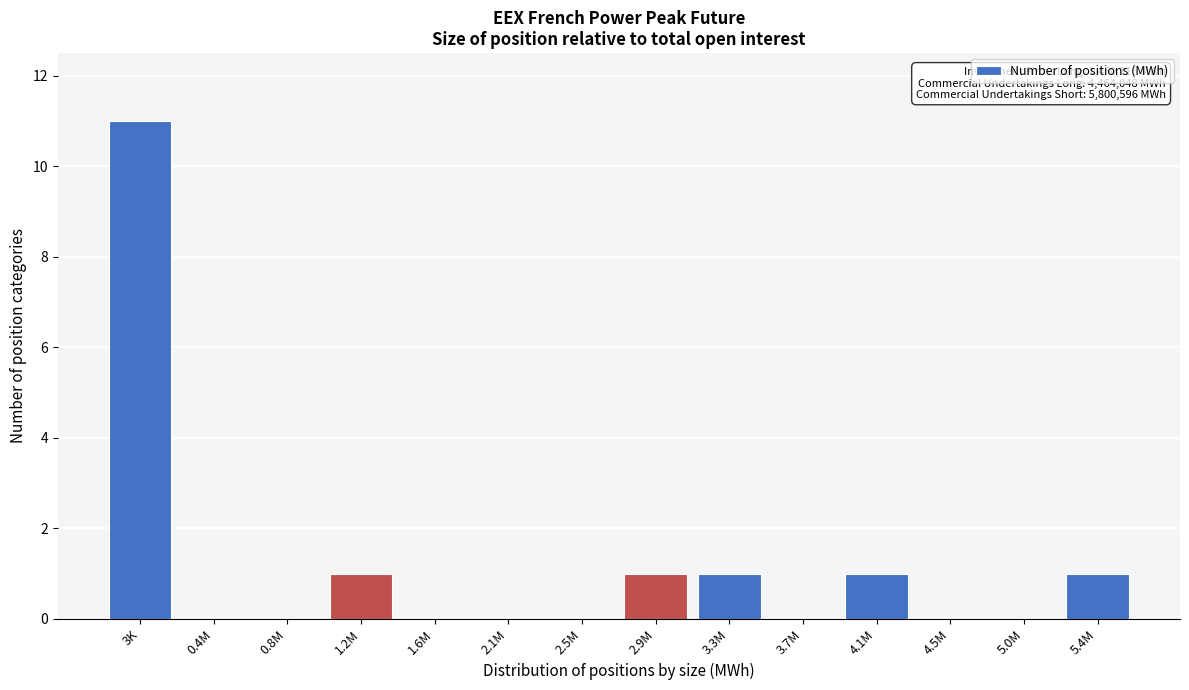

Reading left to right, extract all data points from this chart.

3K=11	0.4M=0	0.8M=0	1.2M=1	1.6M=0	2.1M=0	2.5M=0	2.9M=1	3.3M=1	3.7M=0	4.1M=1	4.5M=0	5.0M=0	5.4M=1